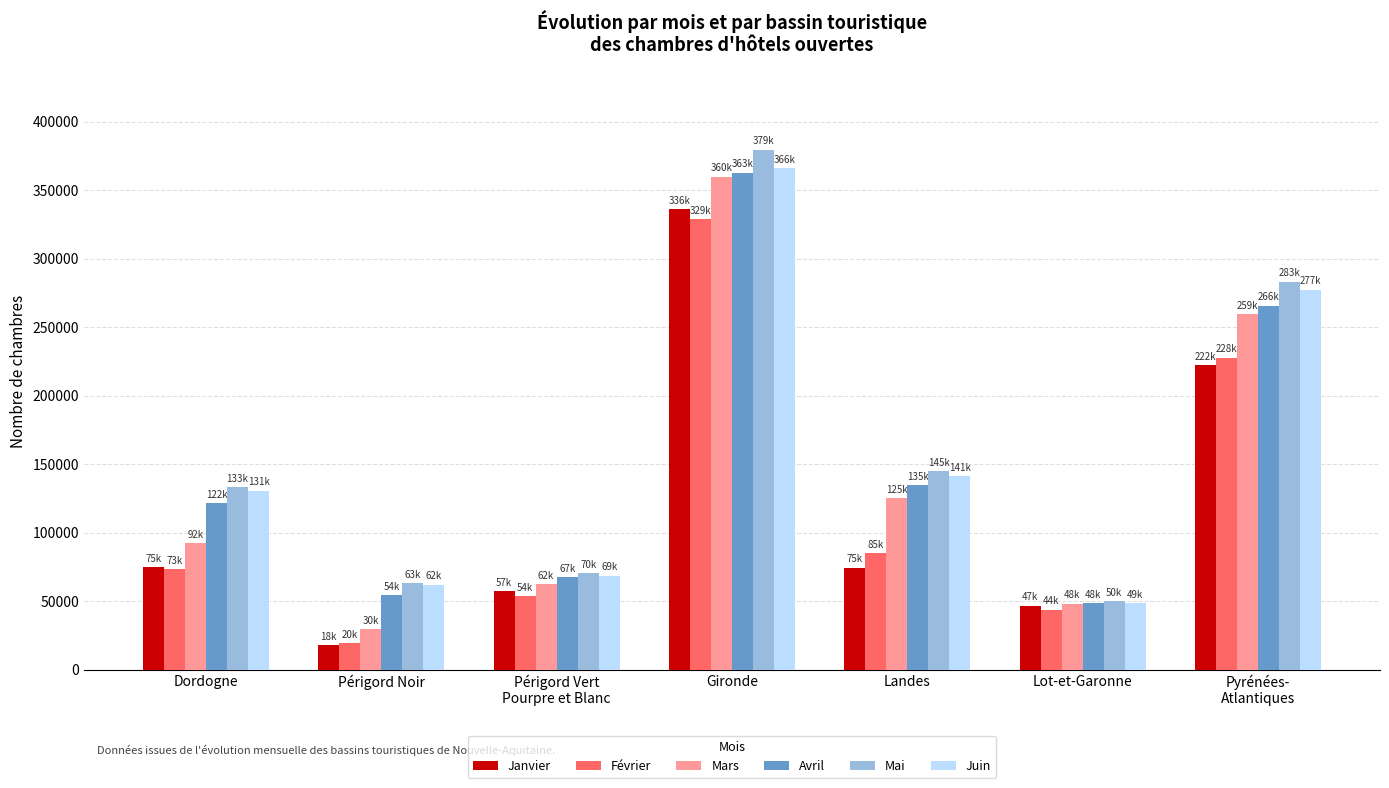

The Mai series shows 20296 at Lot-et-Garonne. True or false?

False